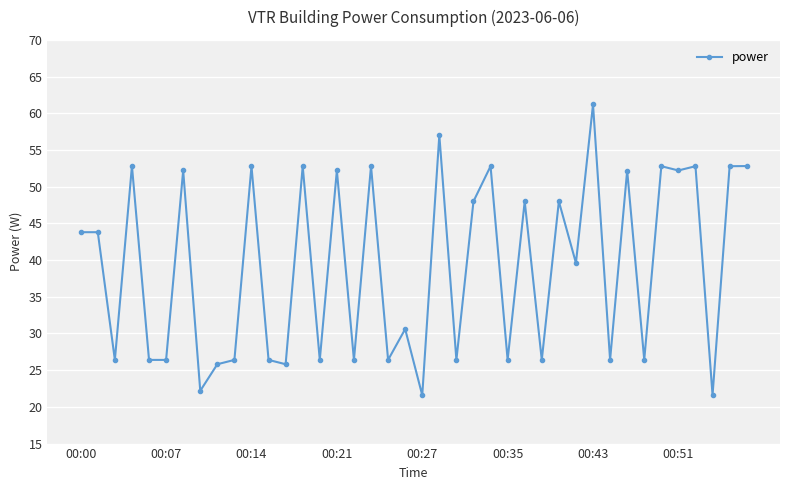

What is the difference between the second highest and minimum values?

35.4